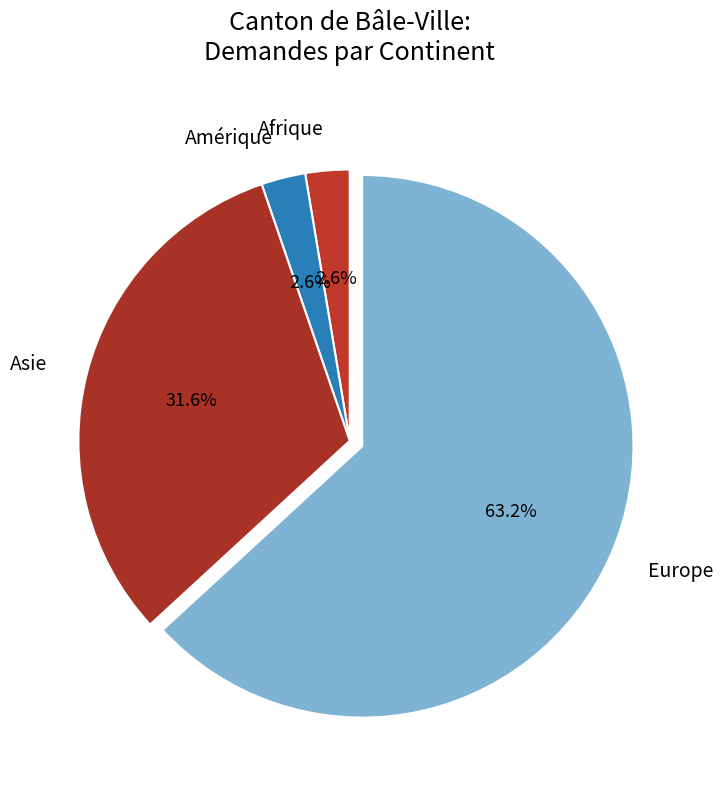

Which slice is the largest?

Europe